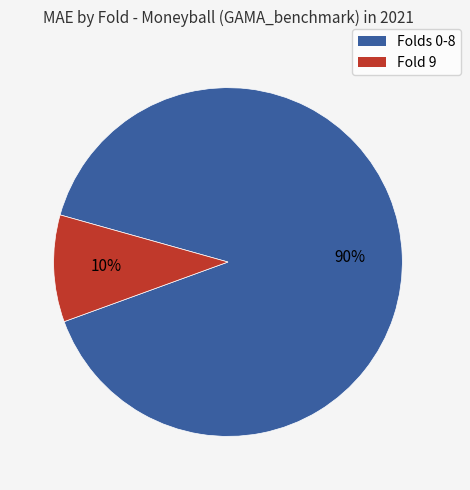

Does any single category account for the majority?

Yes